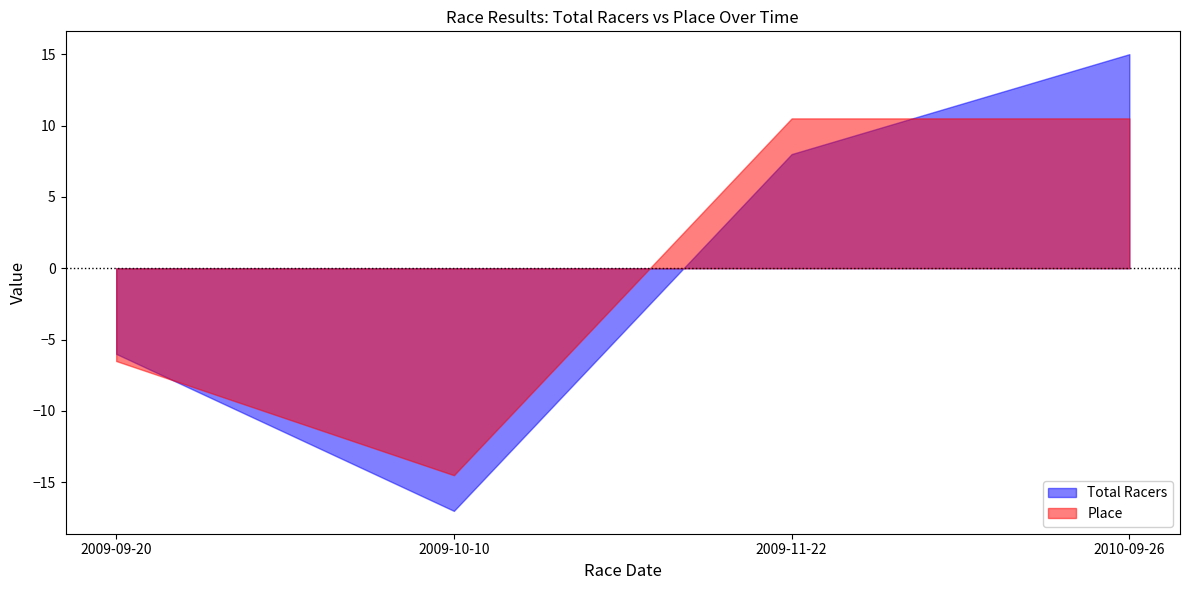

At which category does Place reach its first local valley?

2009-10-10